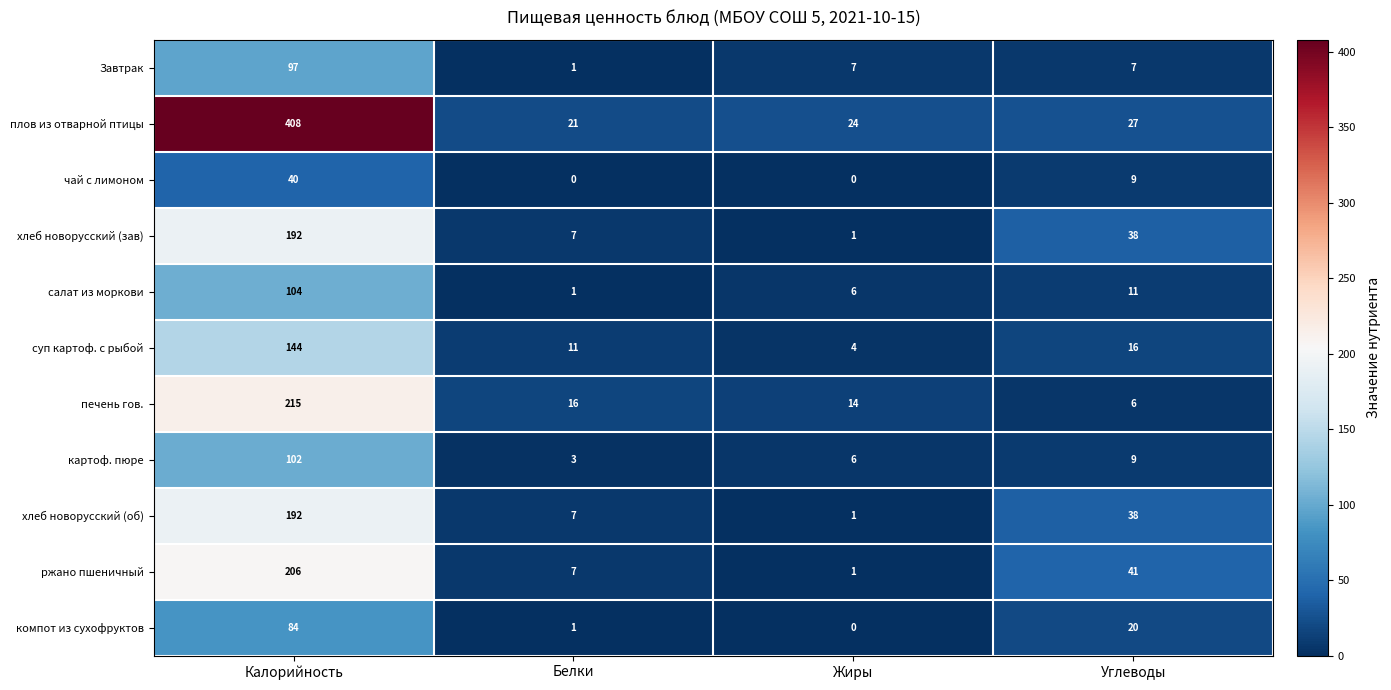

Between Калорийность and Белки, which series saw the biggest shift?

плов из отварной птицы